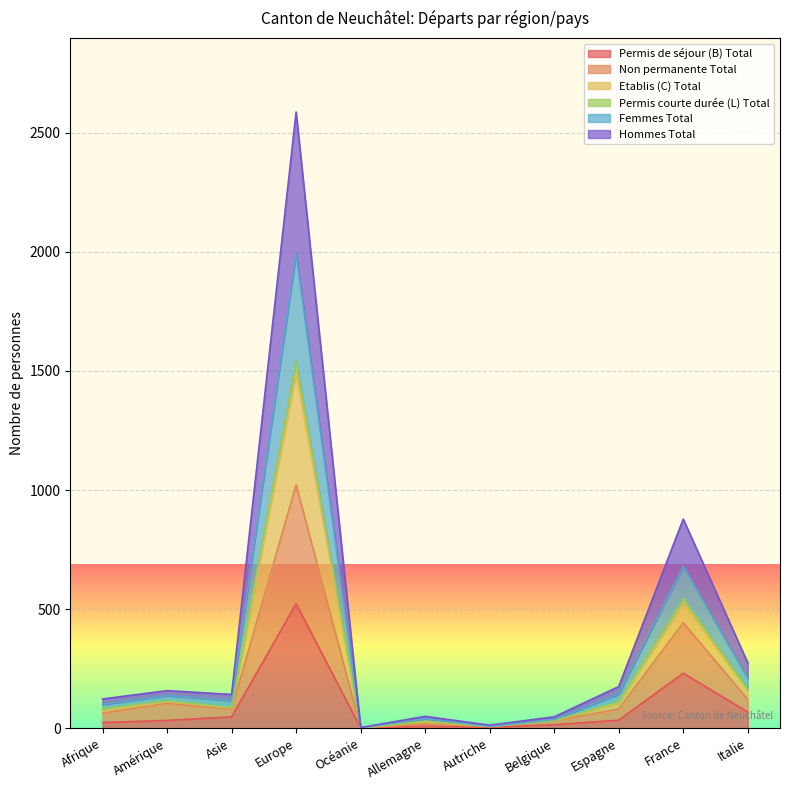

At which label is Permis de séjour (B) Total closest to 262?

France